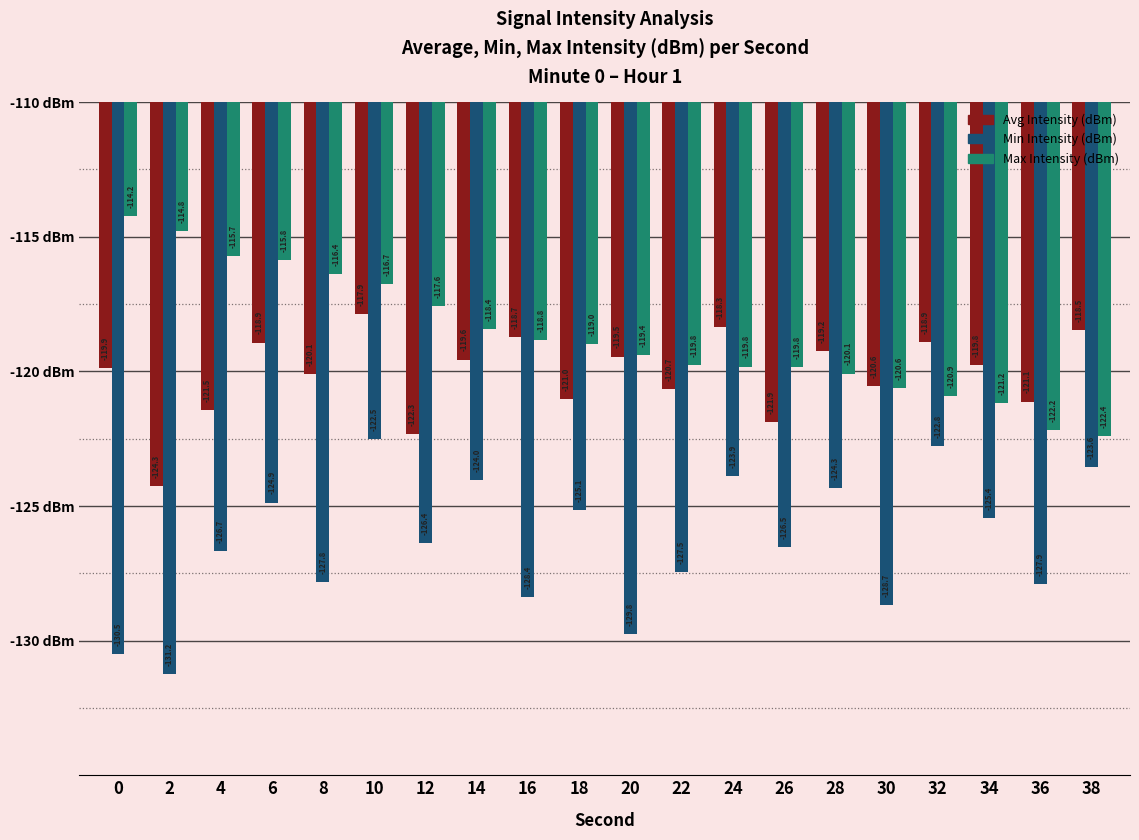

What is the value of the Avg Intensity (dBm) bar at the 16th from the left?

-120.6